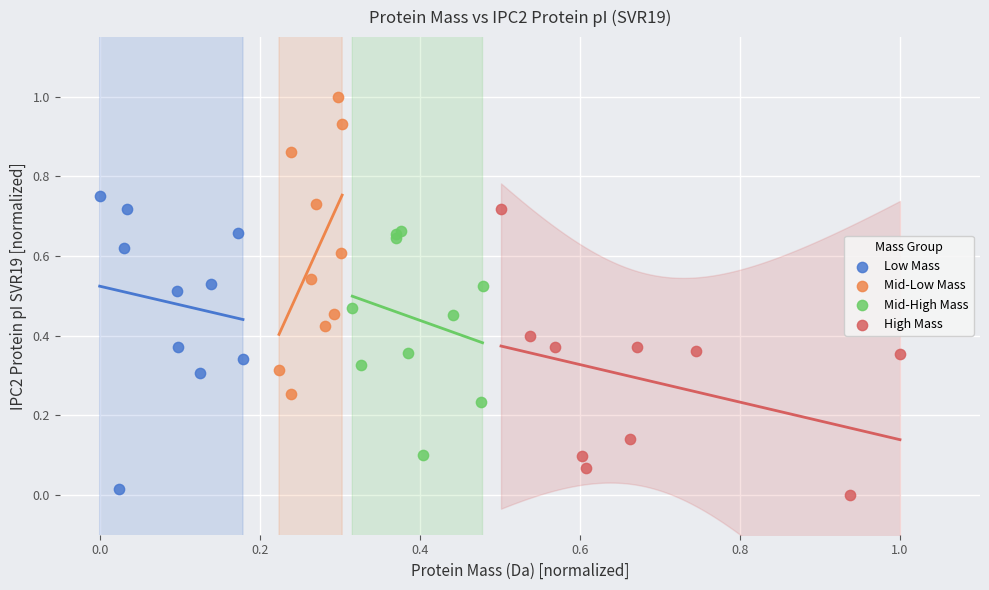

Which series reaches the maximum Y coordinate?

Mid-Low Mass